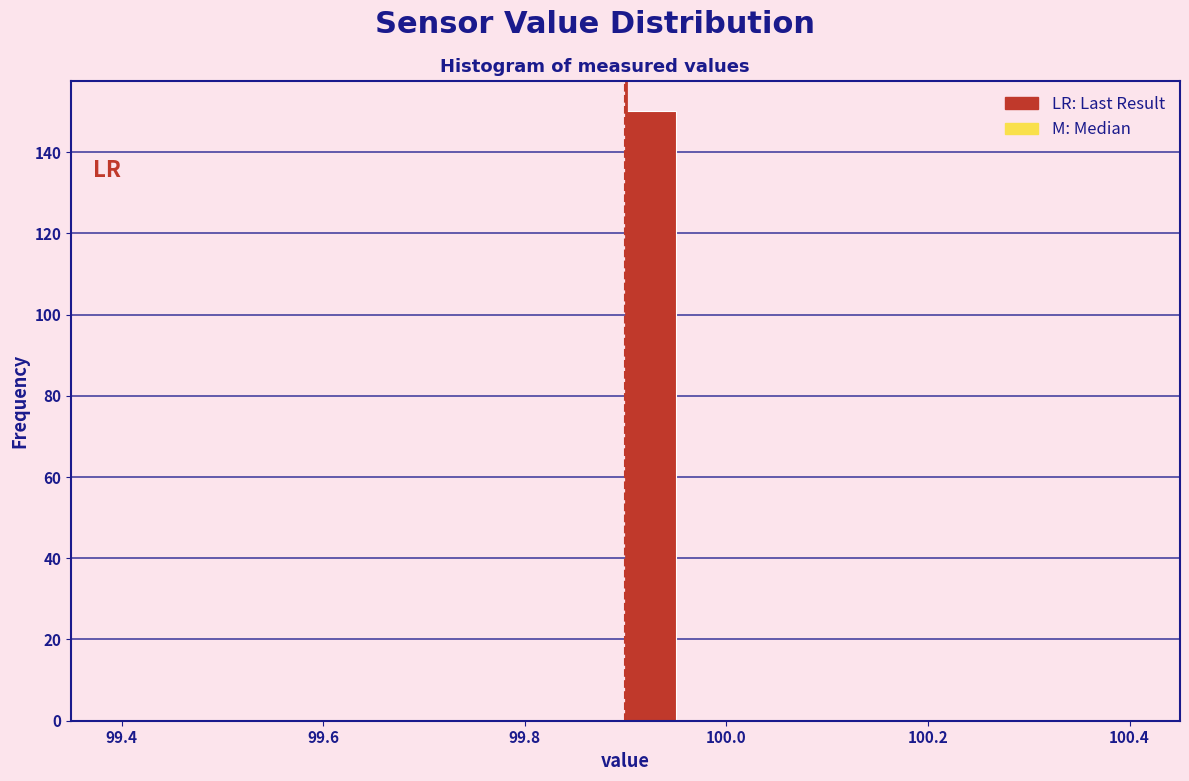

Read against the x-axis, roughly where is the centre of the tallest bar?

99.92